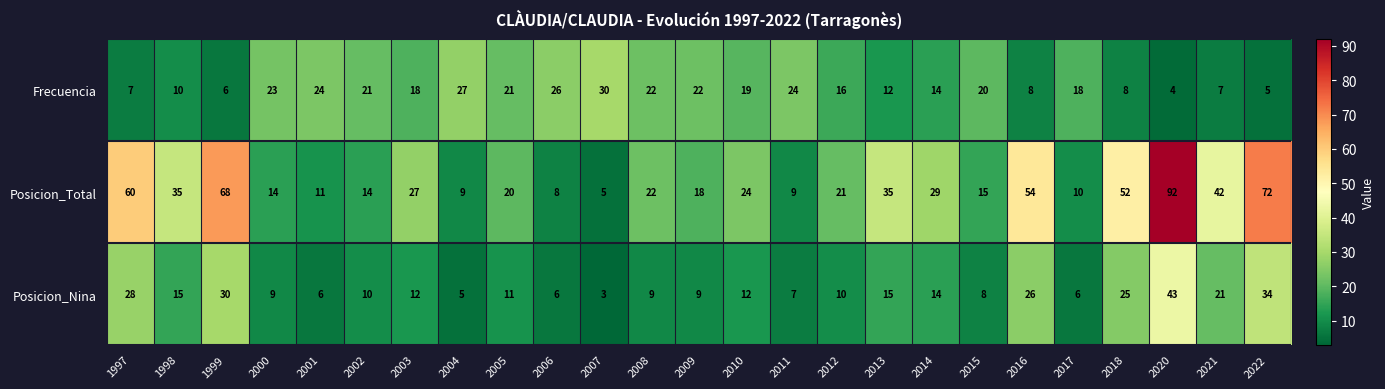

What is the total value across all series at 2002?

45